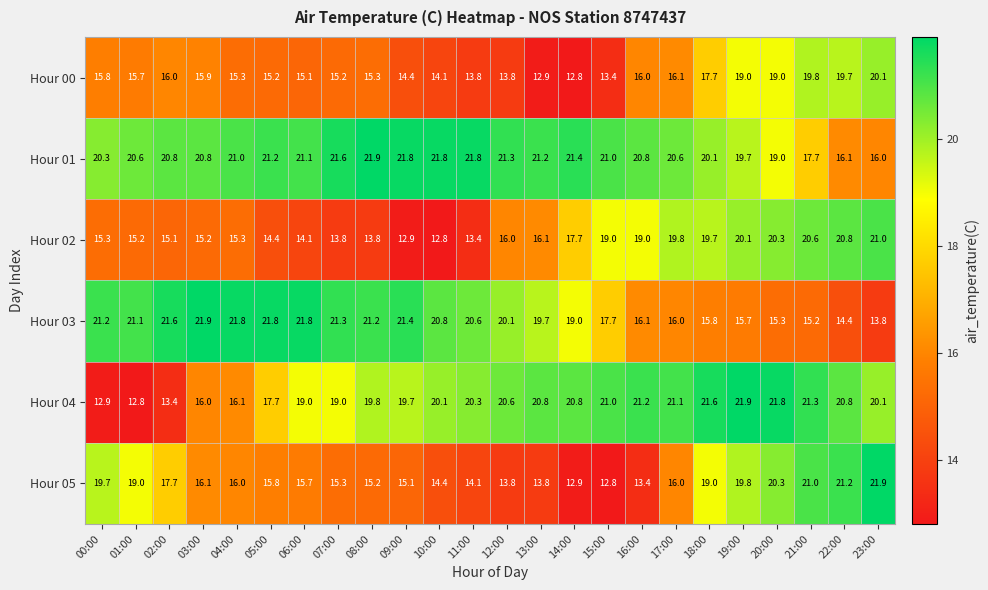

Which series has the largest total across all categories?

Hour 01